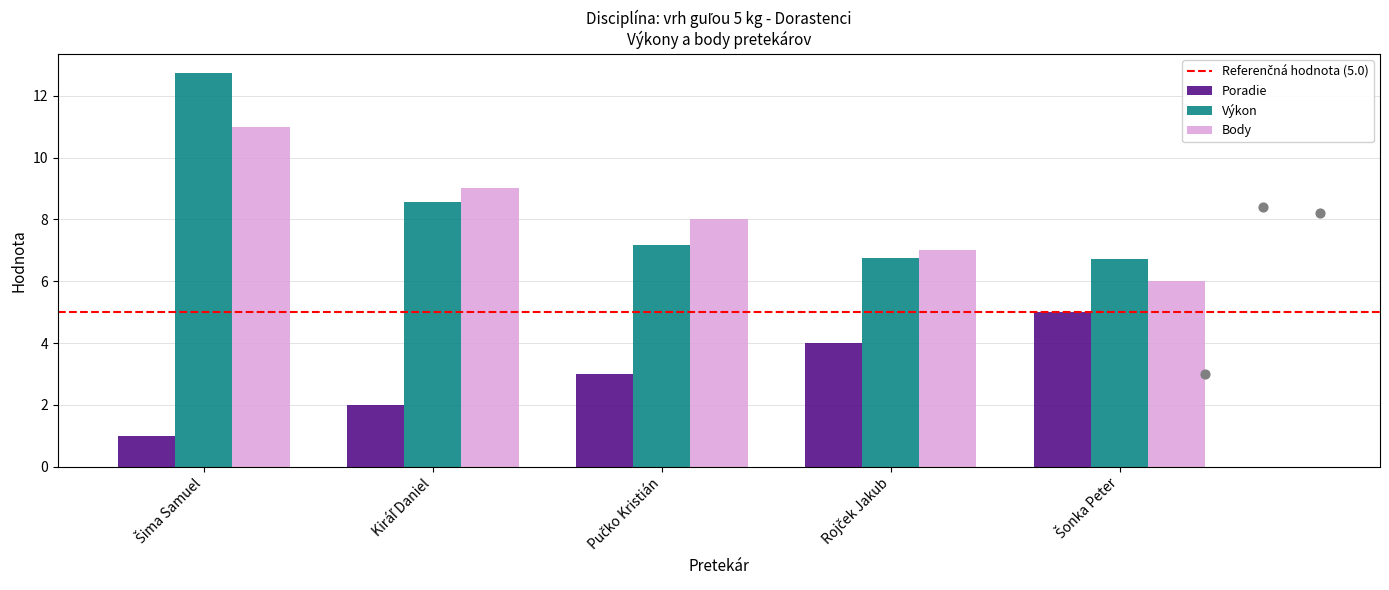

At how many categories does at least one series exceed 6?

5